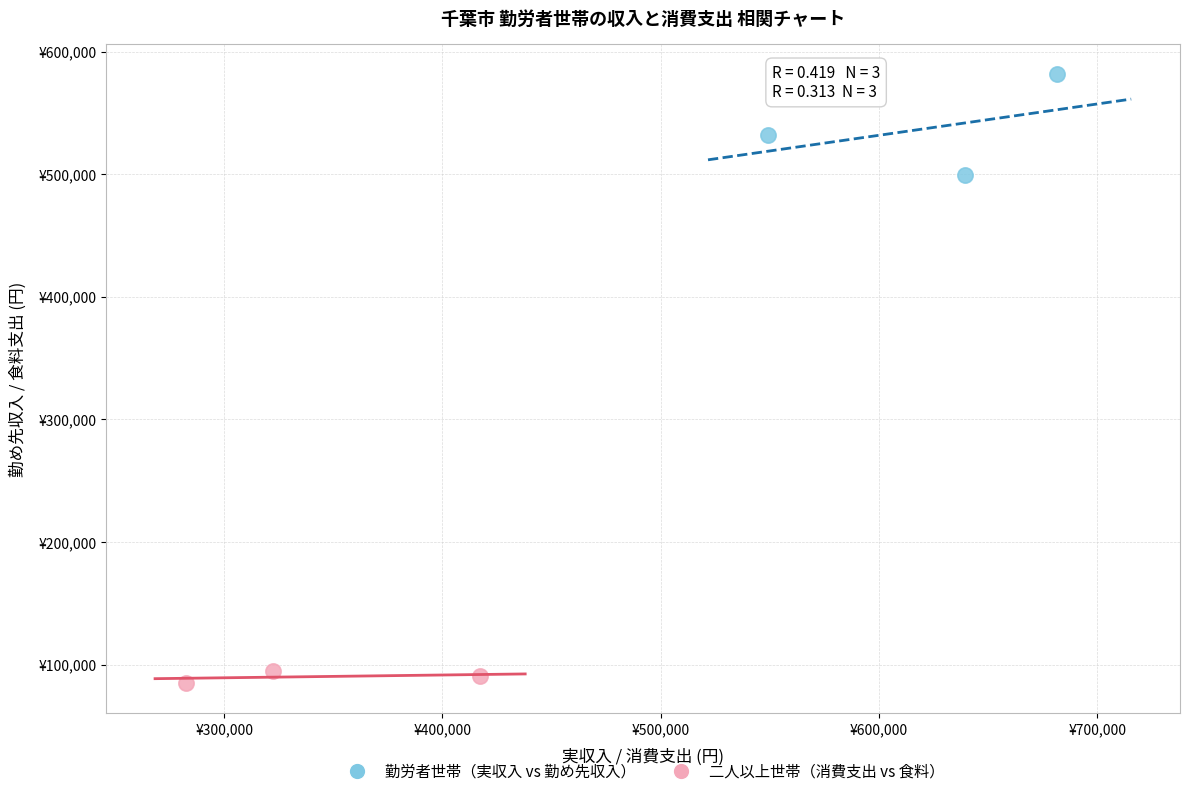

What are all the series names shown in the legend?

勤労者世帯（実収入 vs 勤め先収入）, 二人以上世帯（消費支出 vs 食料）